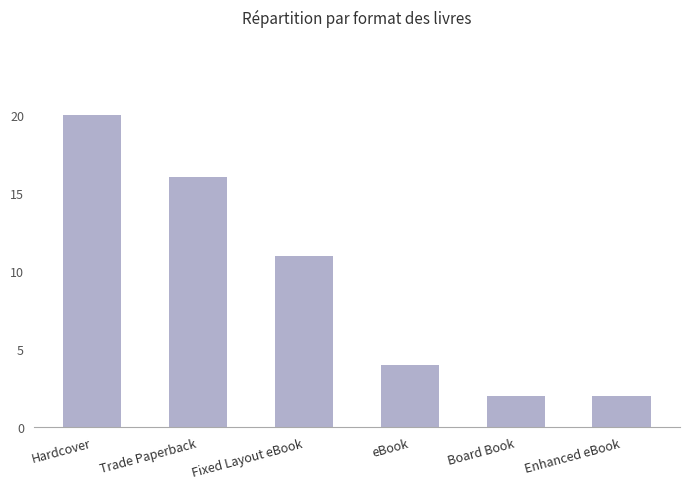

What is the difference between the maximum and minimum values?

18